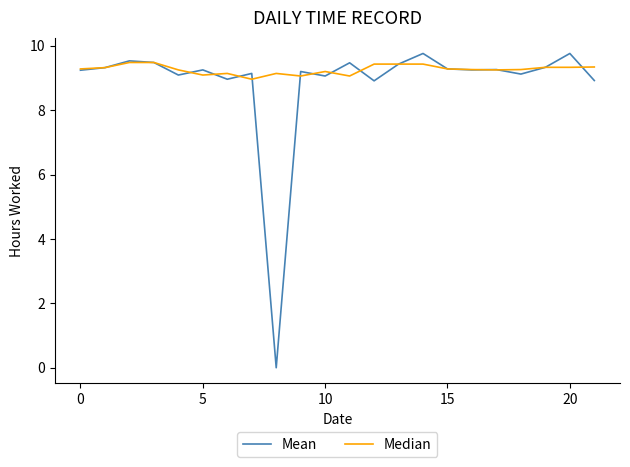

Does the chart have visible grid lines?

No